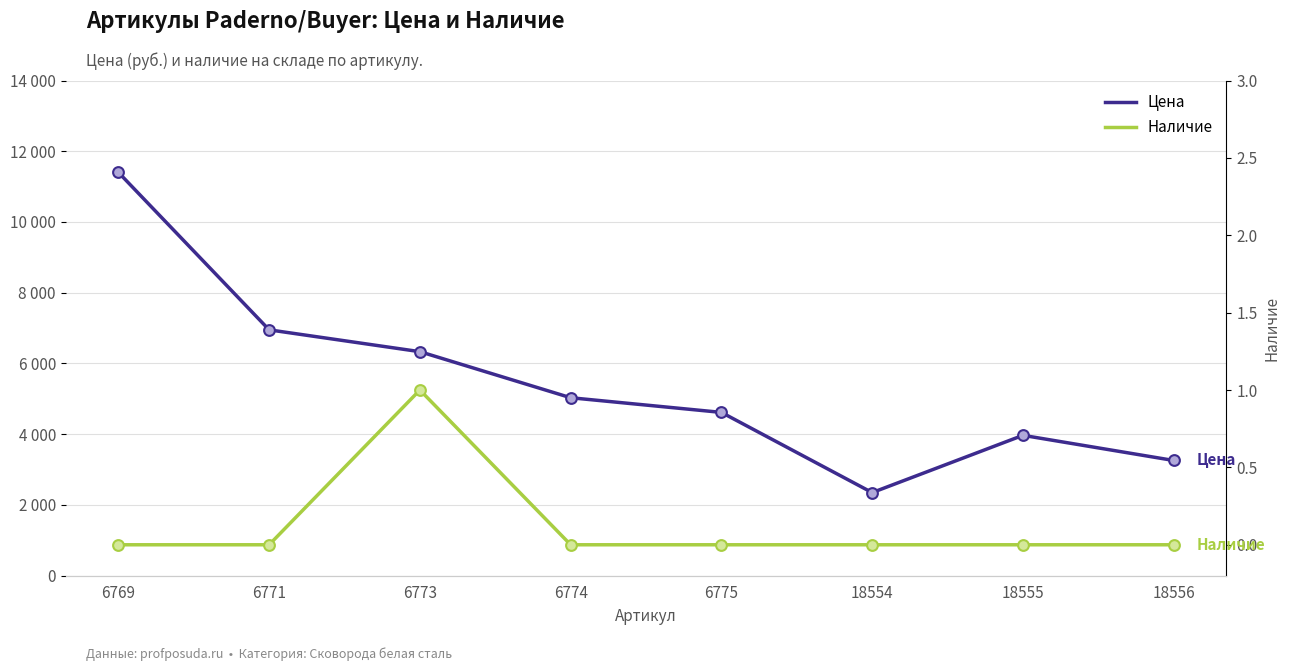

At which category is the sum across all series the highest?

6769